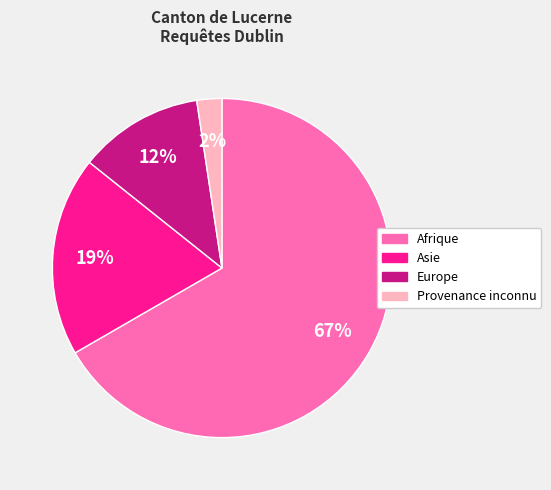

Which has a higher value, Europe or Afrique?

Afrique